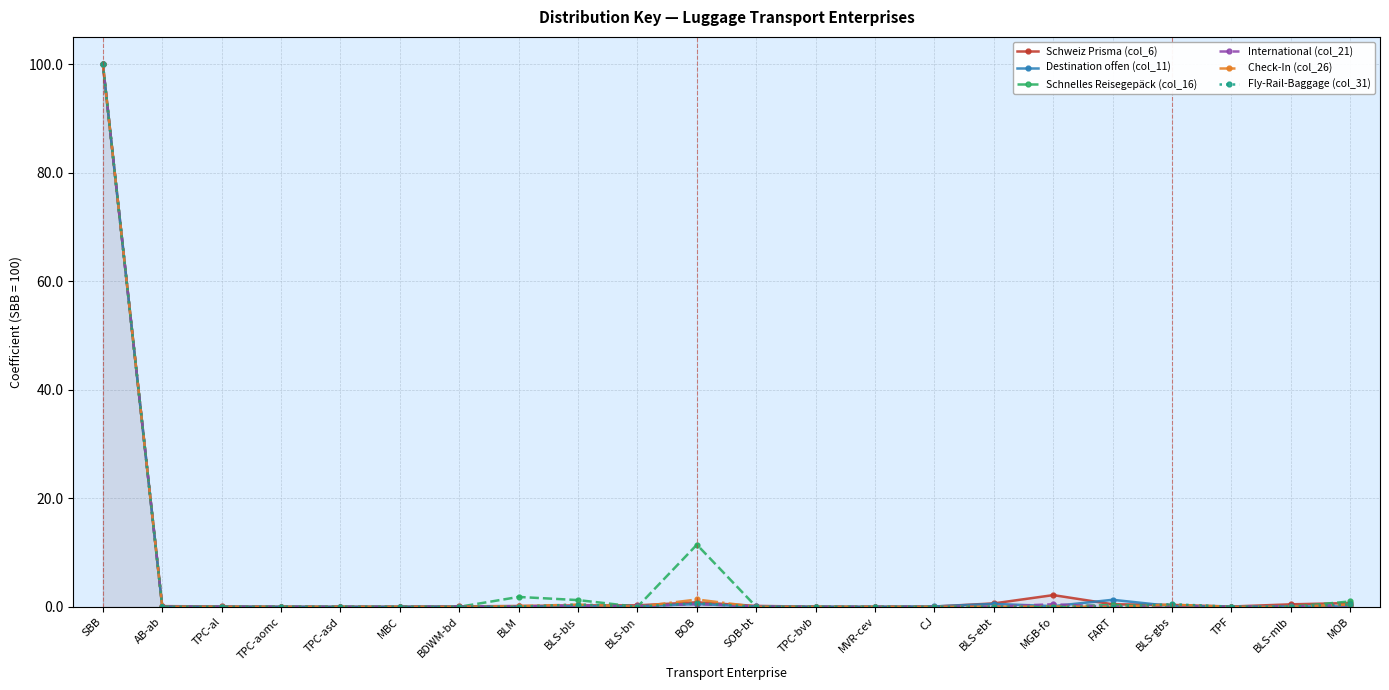

Between which two adjacent categories do Check-In (col_26) and Fly-Rail-Baggage (col_31) first intersect?

BDWM-bd and BLM